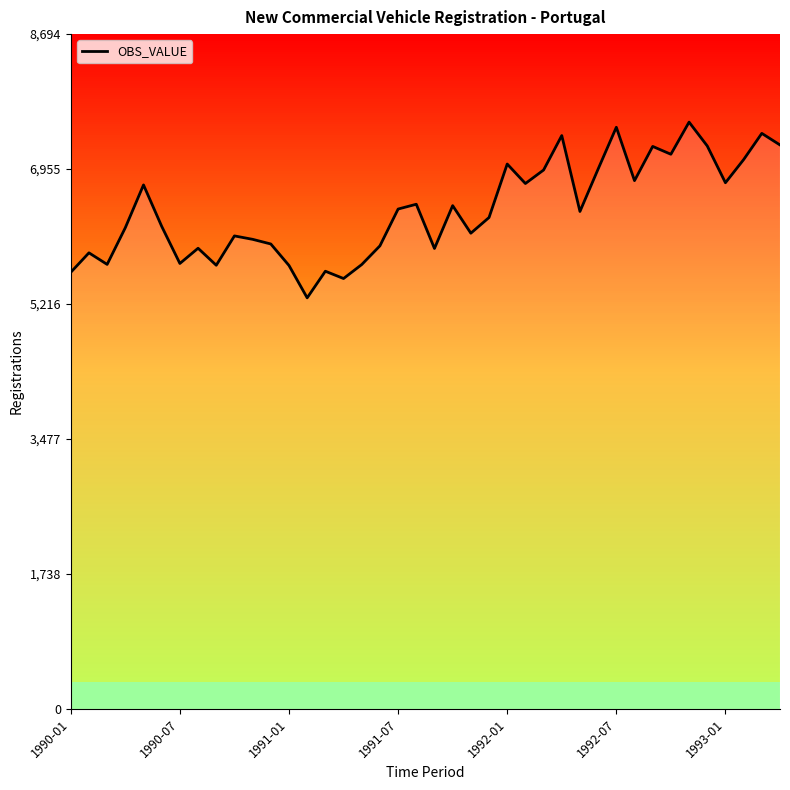

What is the difference between the maximum and minimum values?

2264